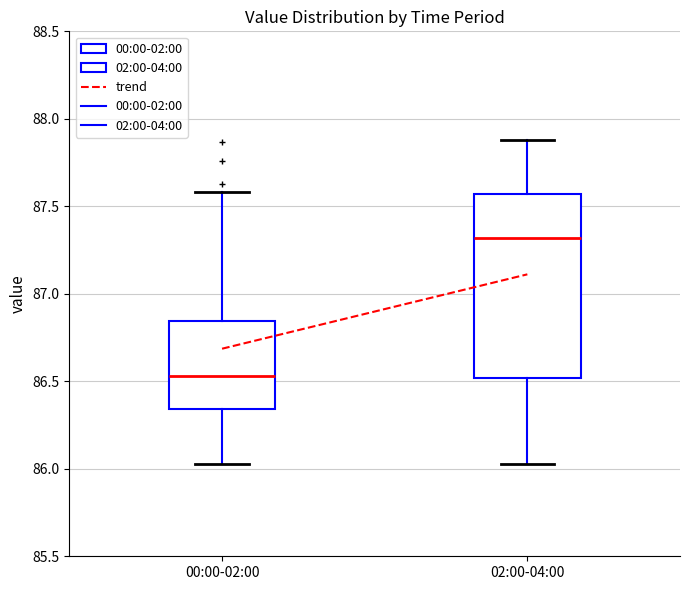

Reading left to right, read every box against the y-axis: the position of its median line, the range the box covers, and the ends of its whiskers. The values are not printed on the chart, so give them approximately, as read against the axis.

00:00-02:00: median 86.55, box 86.35 to 86.85, whiskers 86.05 to 87.60
02:00-04:00: median 87.30, box 86.50 to 87.55, whiskers 86.05 to 87.90